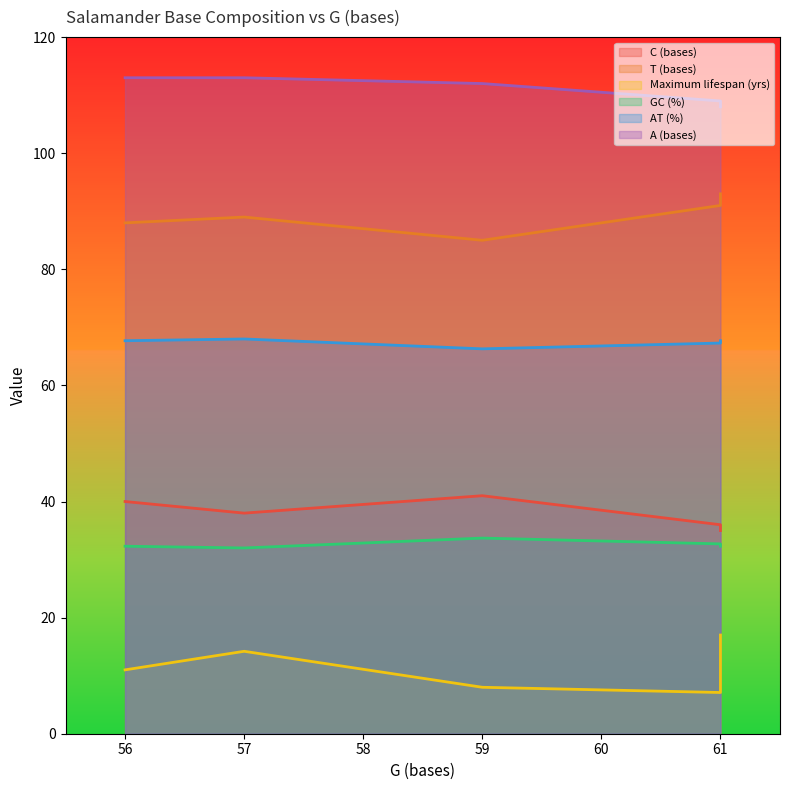

Is it true that AT (%) equals 67.7 at Batrachuperus mustersi?

True